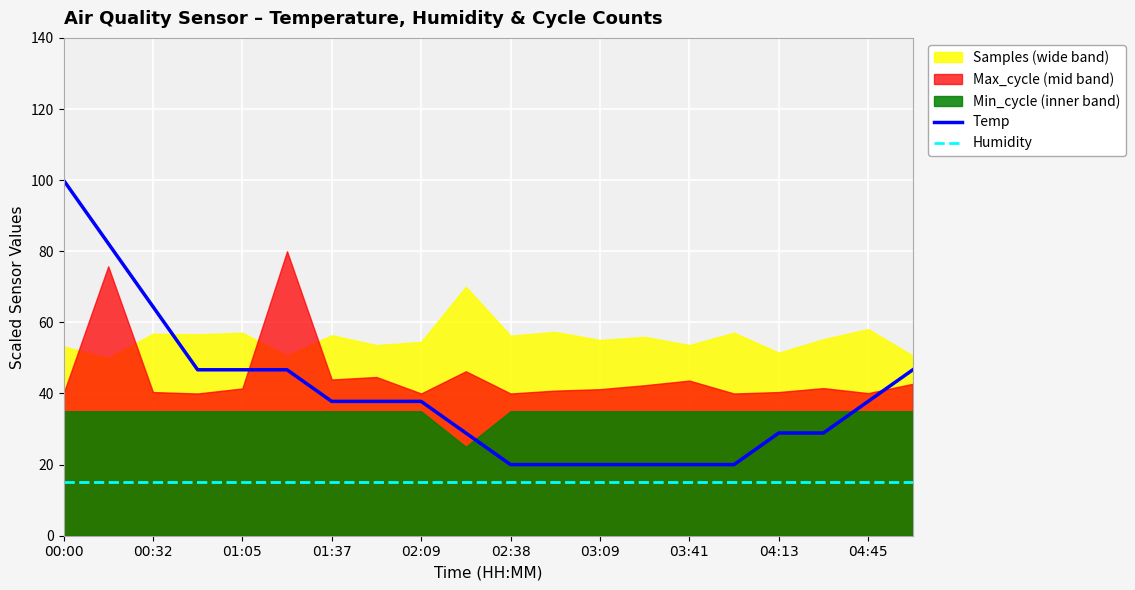

What is the maximum value for Humidity?

15.0